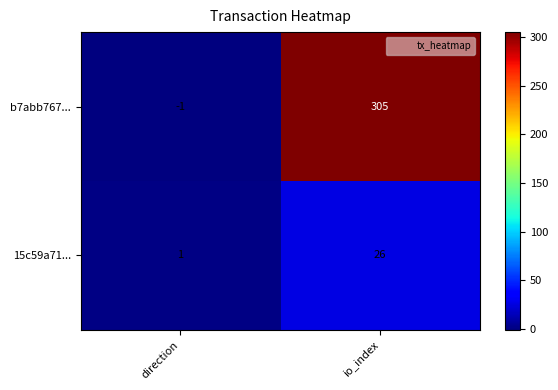

True or false: b7abb767... has a value of -1 at direction.

True